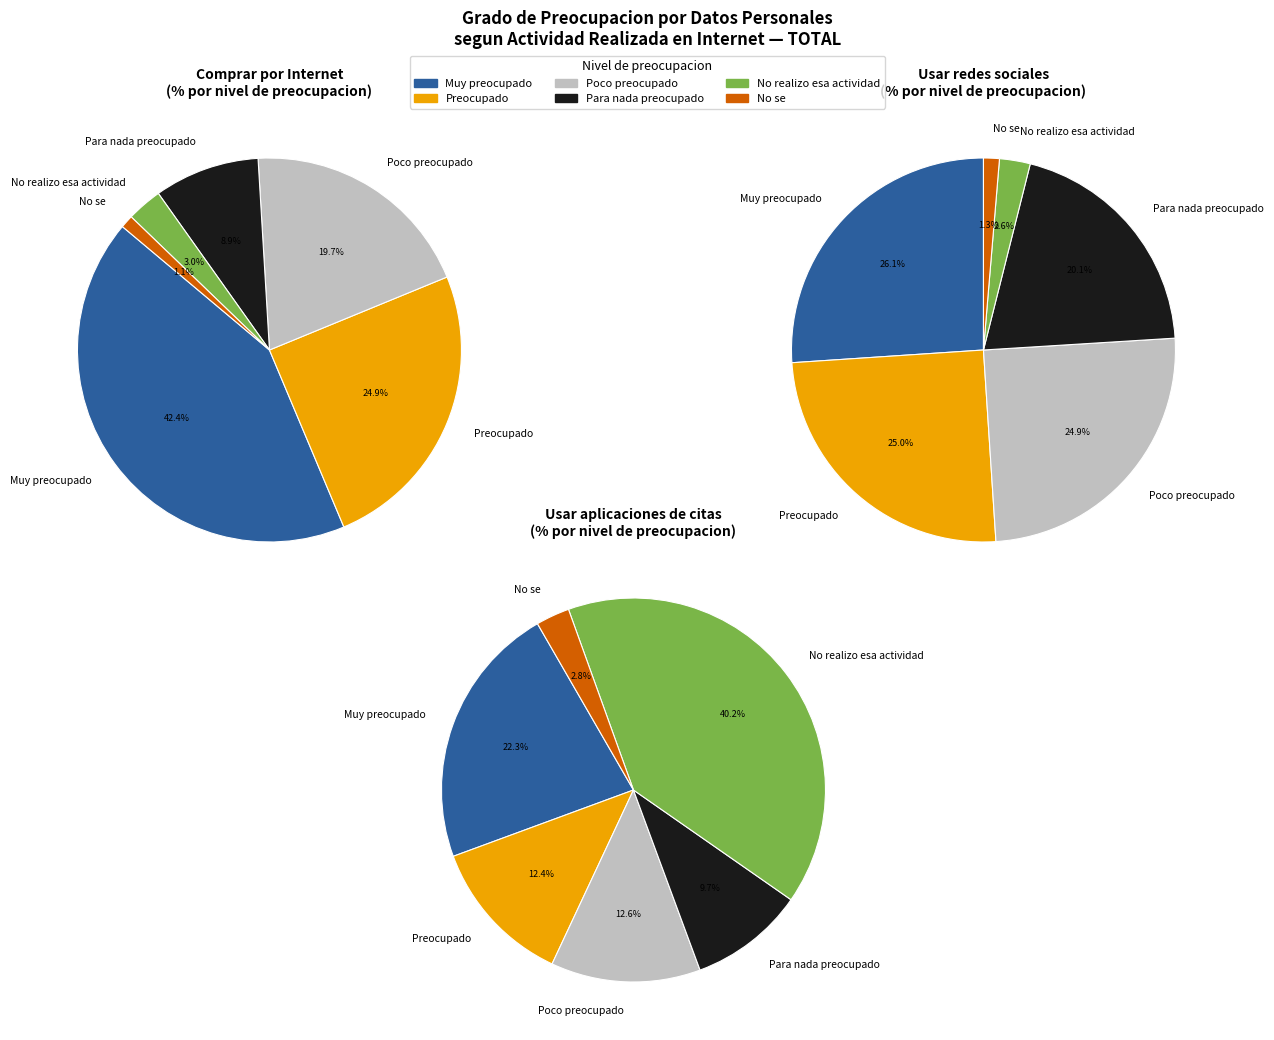

The 2 slice represents 19% of the pie. True or false?

True